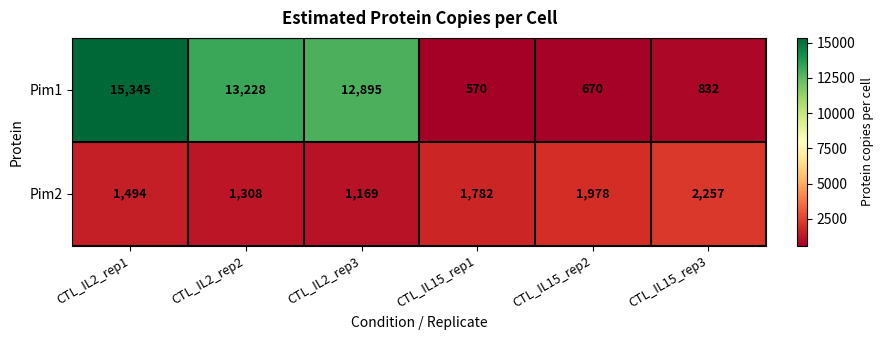

At which category does the chart reach its minimum across all series?

CTL_IL15_rep1